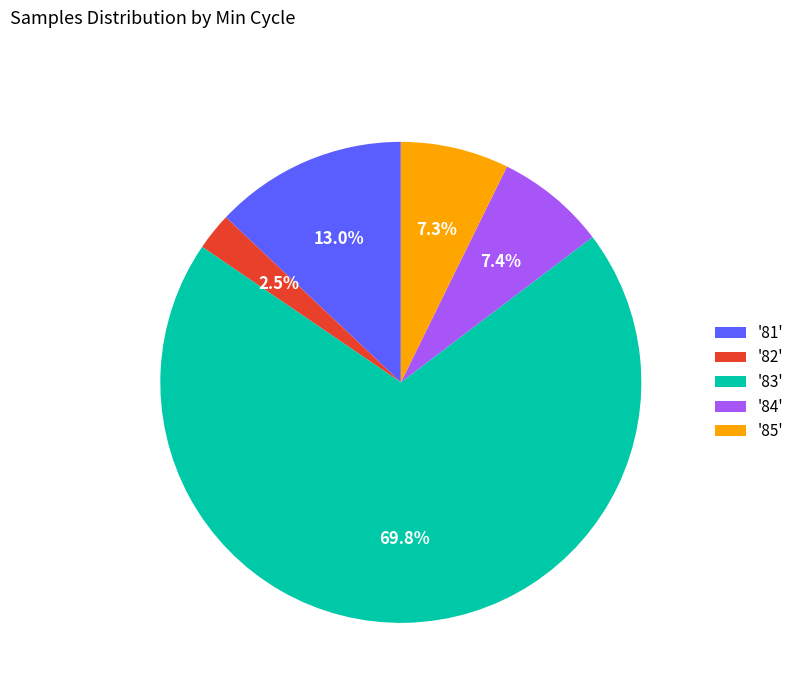

Does any single category account for the majority?

Yes